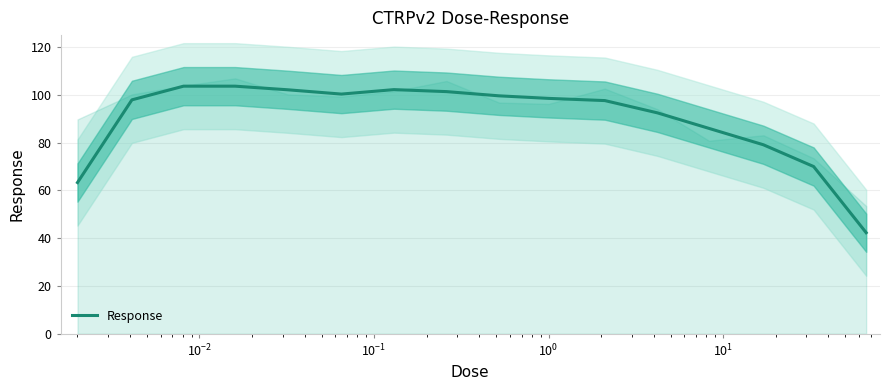

How many values are below 98?

8